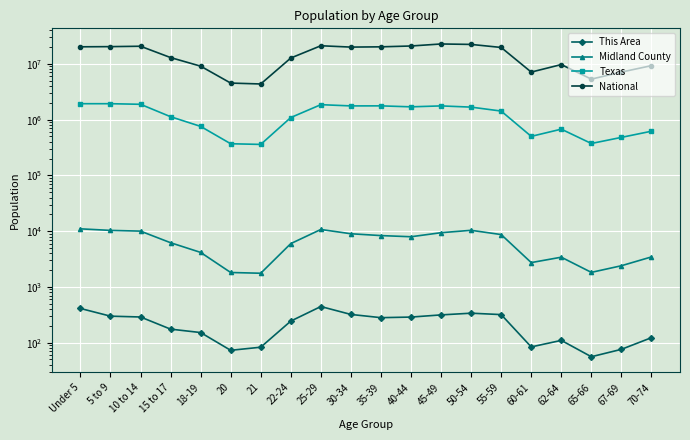

True or false: Texas has more than 1 interior local peaks.

True